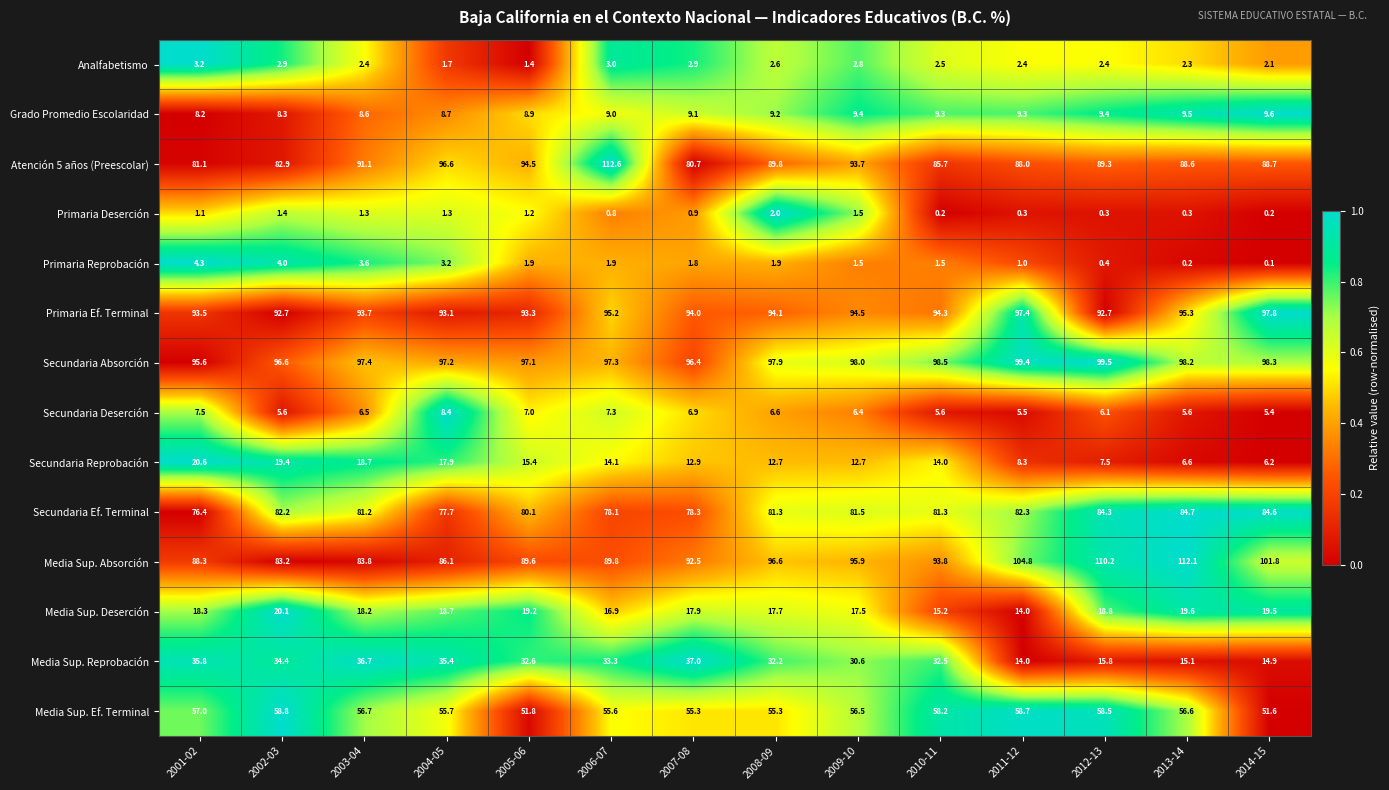

What is the difference between the highest and lowest values at 2013-14?

111.9